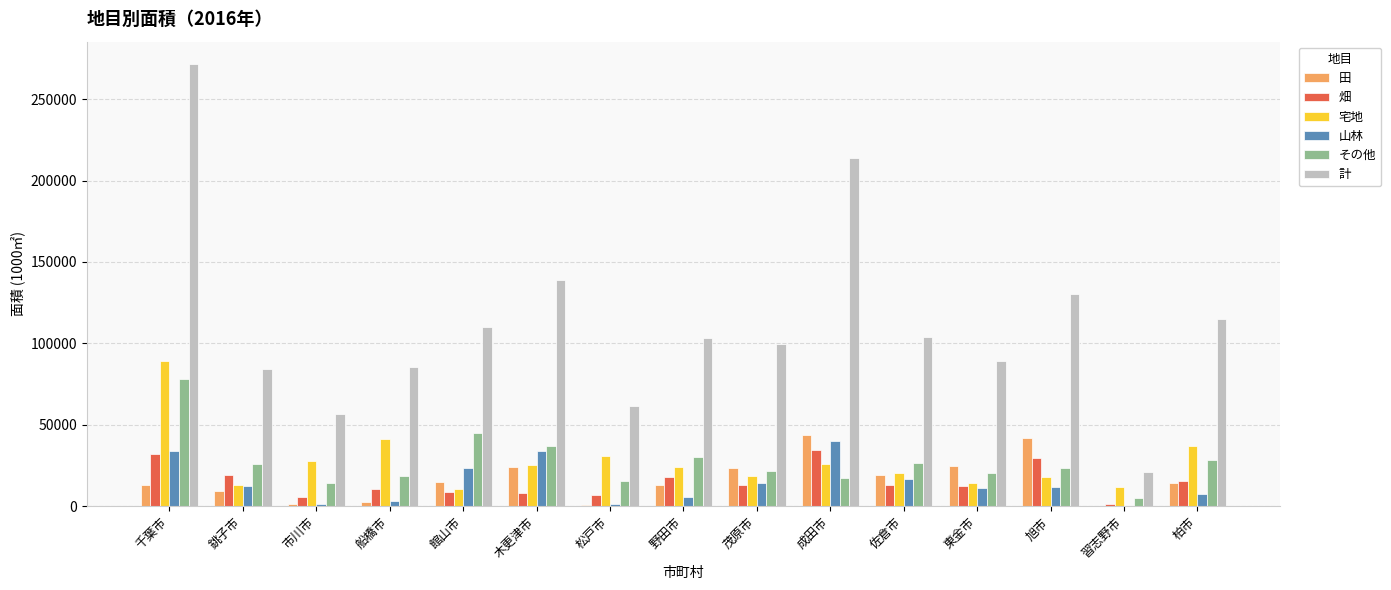

Which category has the highest value in the 計 series?

千葉市